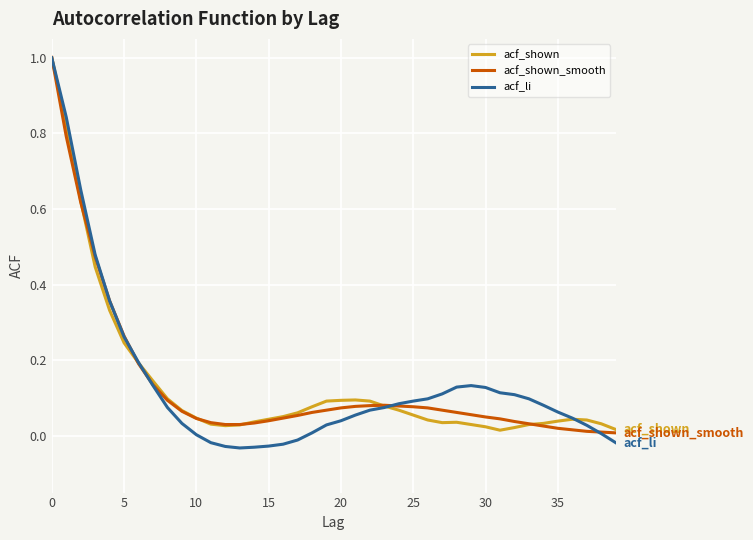

Which series has the largest range (max minus min)?

acf_li